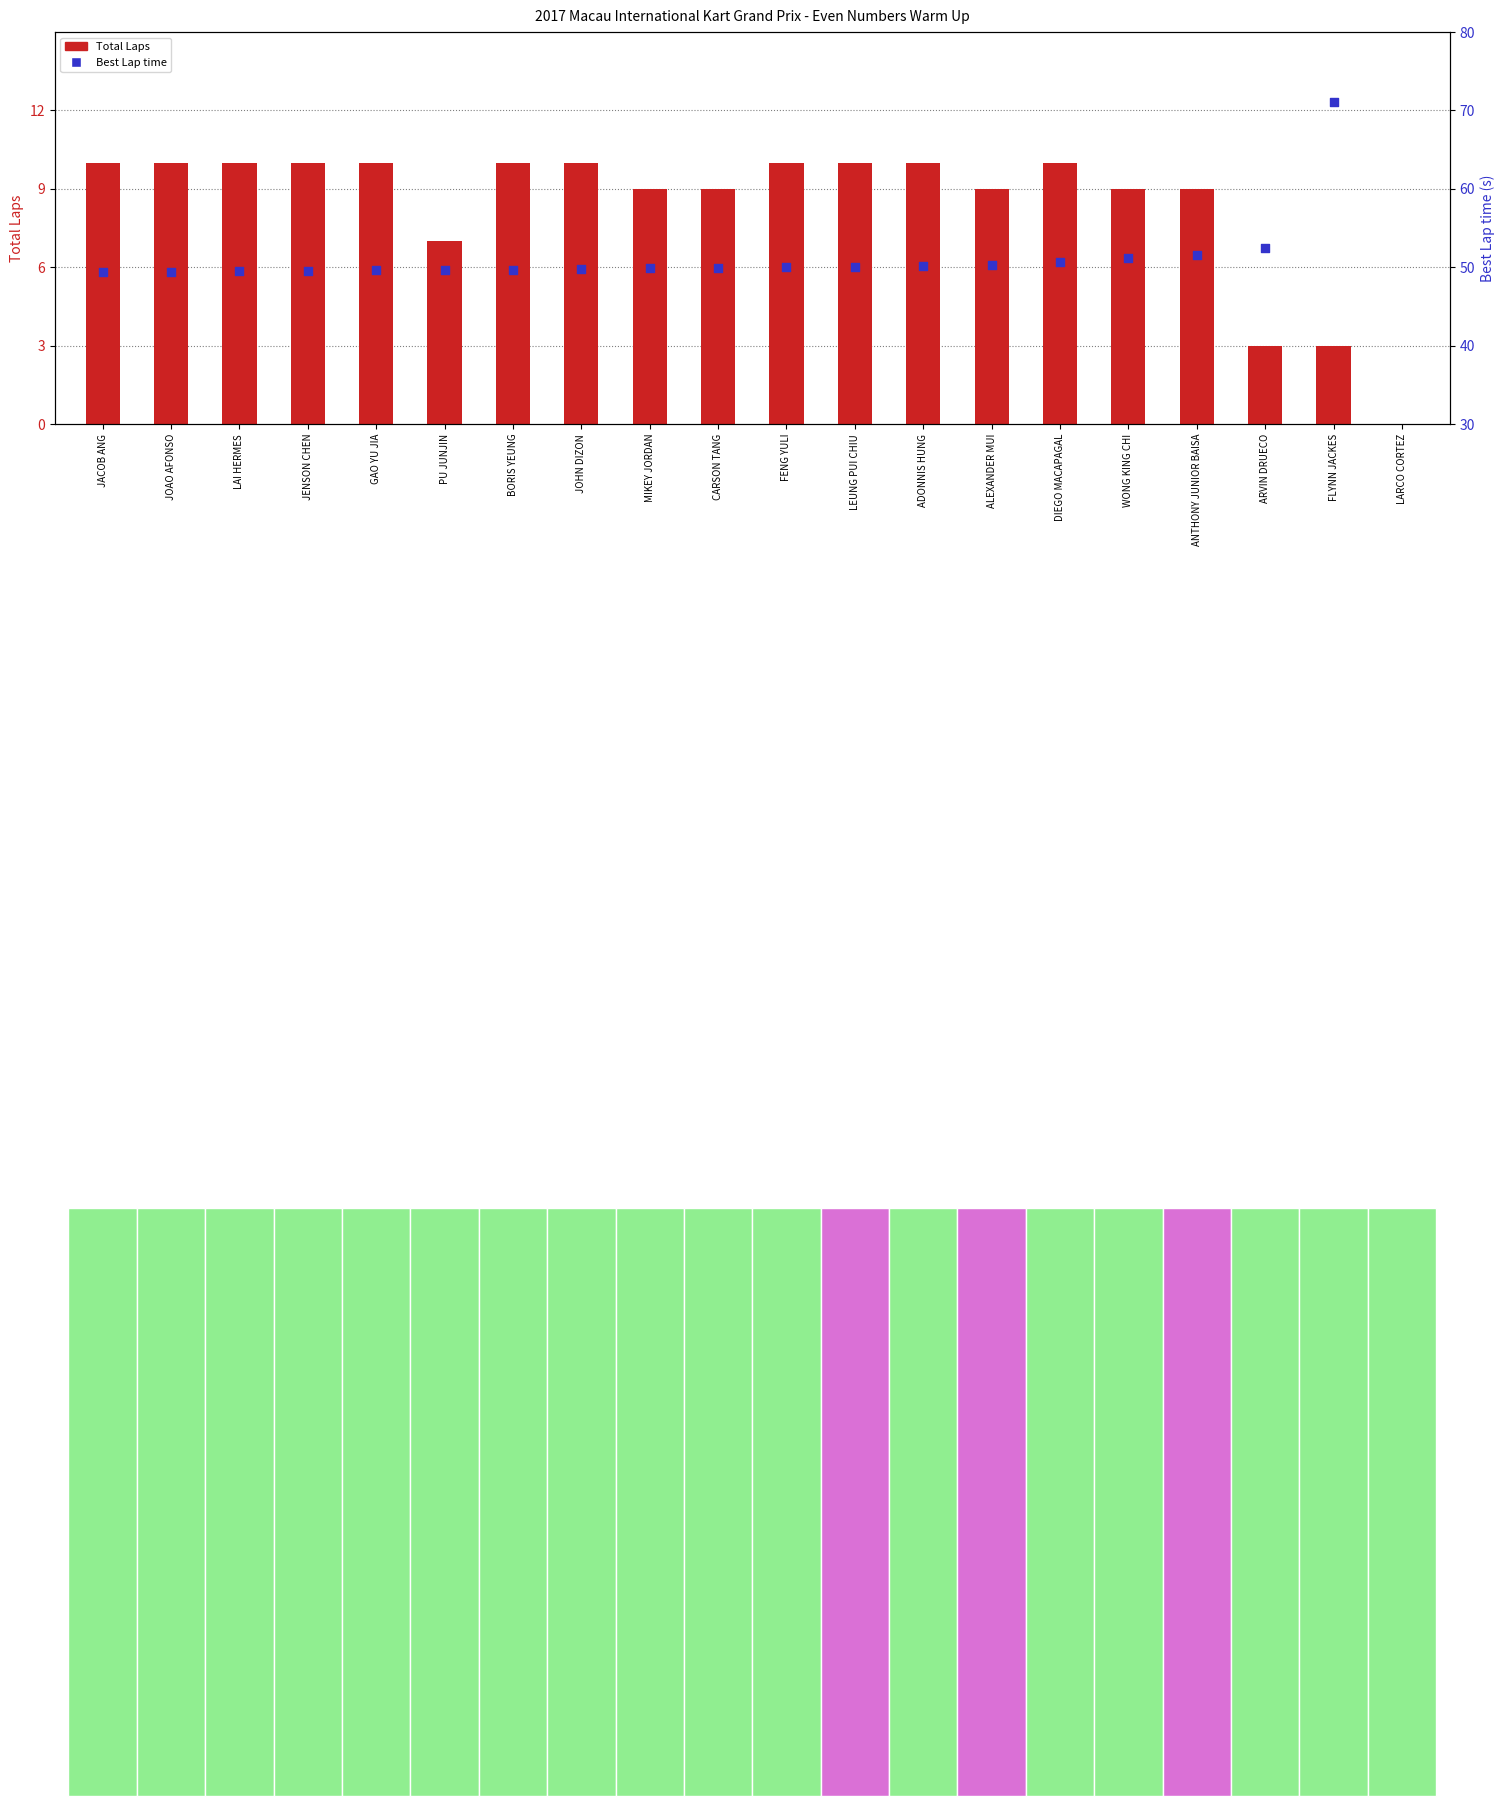

What is the ratio of the value at MIKEY JORDAN to the value at WONG KING CHI?

1.0